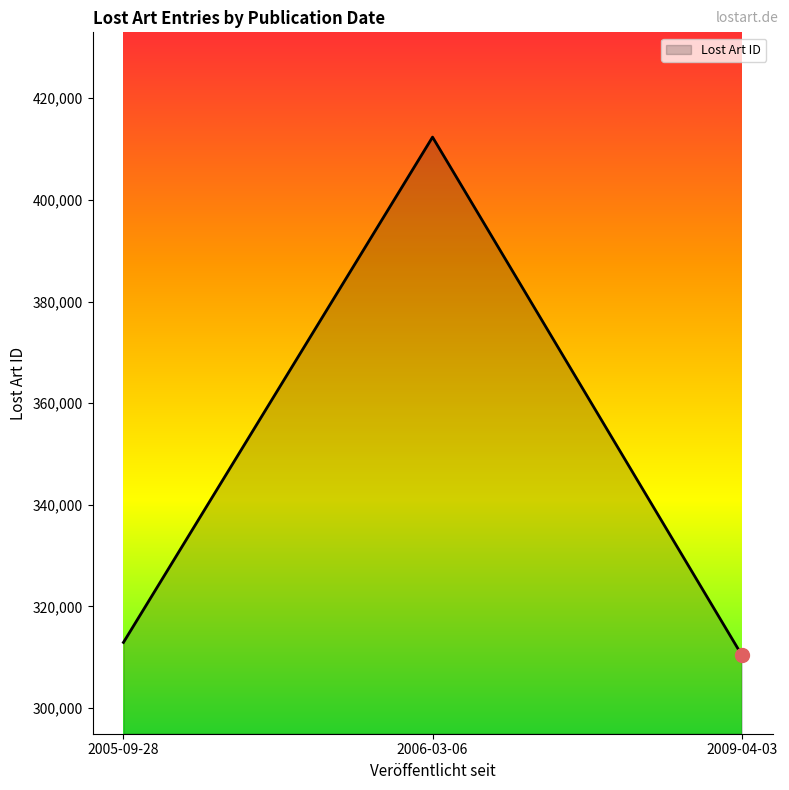

How many distinct data groups are displayed?

1